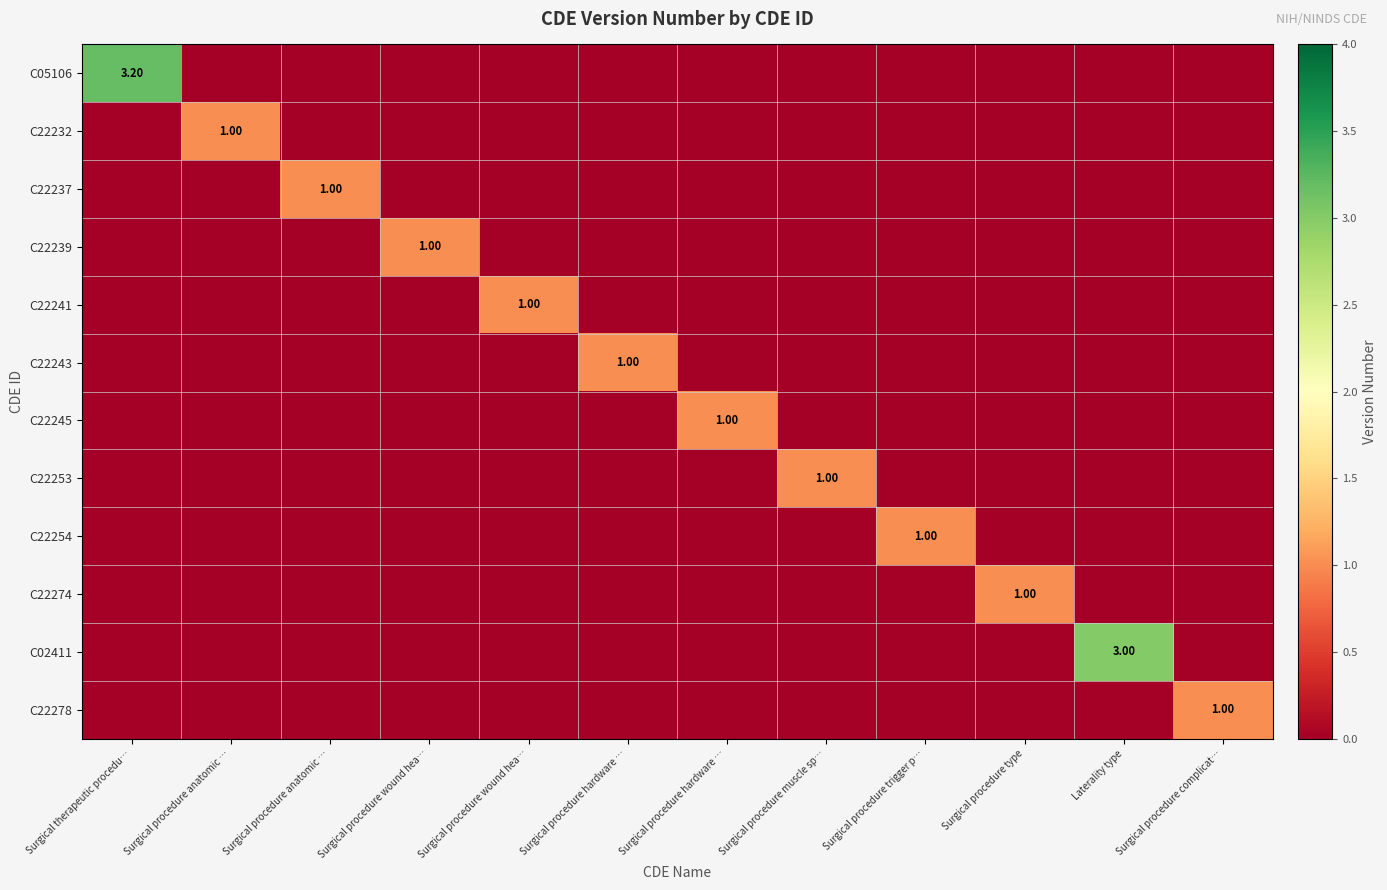

Between Surgical procedure trigger p… and Laterality type, which series saw the biggest shift?

C02411